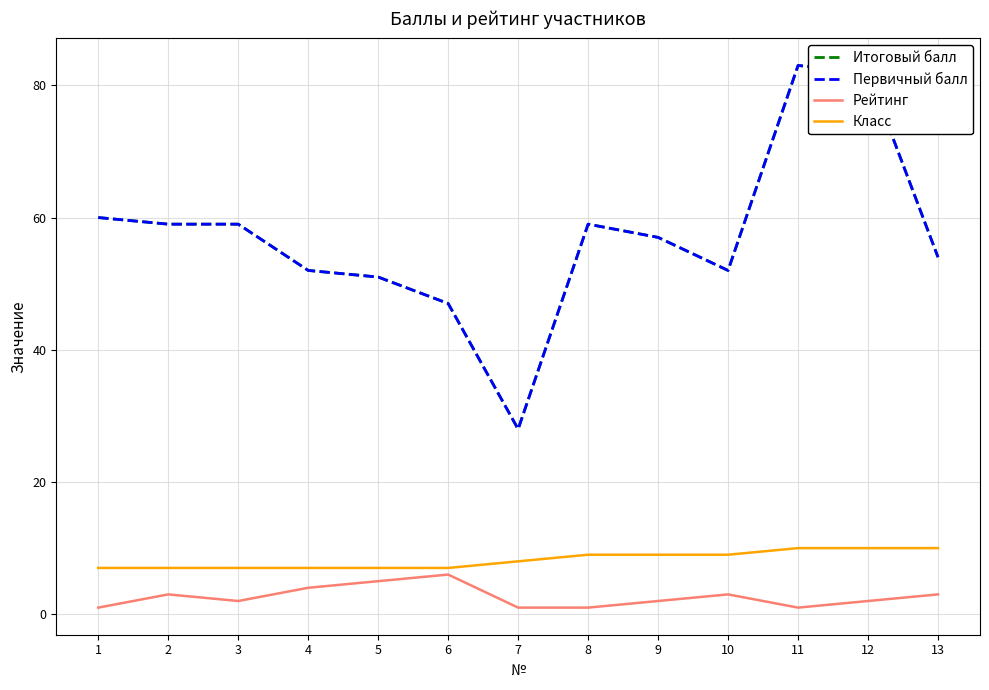

At which category does the chart reach its peak across all series?

11